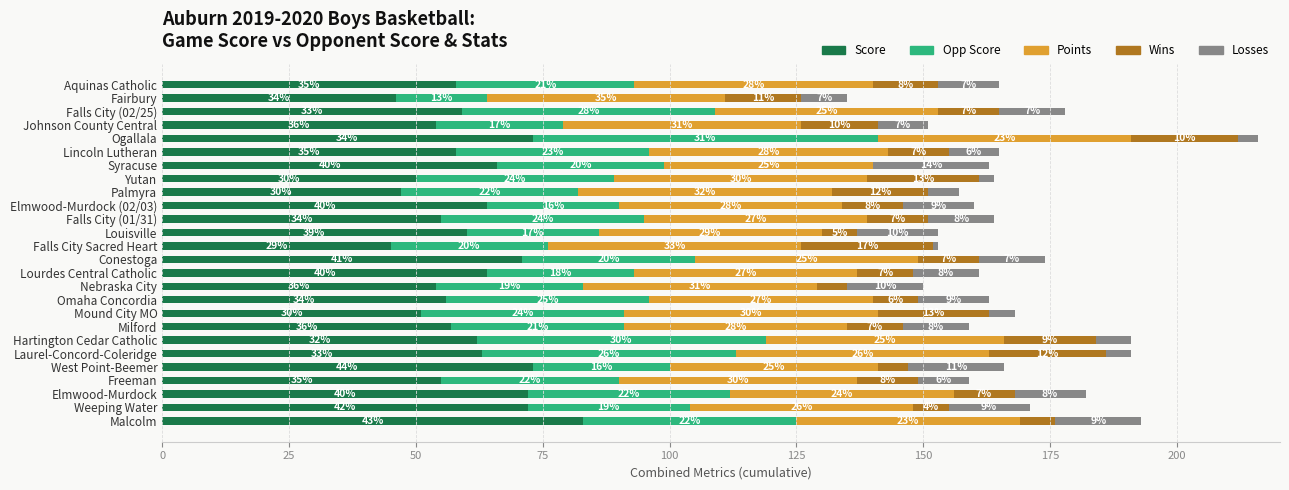

At which category is the sum across all series the highest?

Ogallala